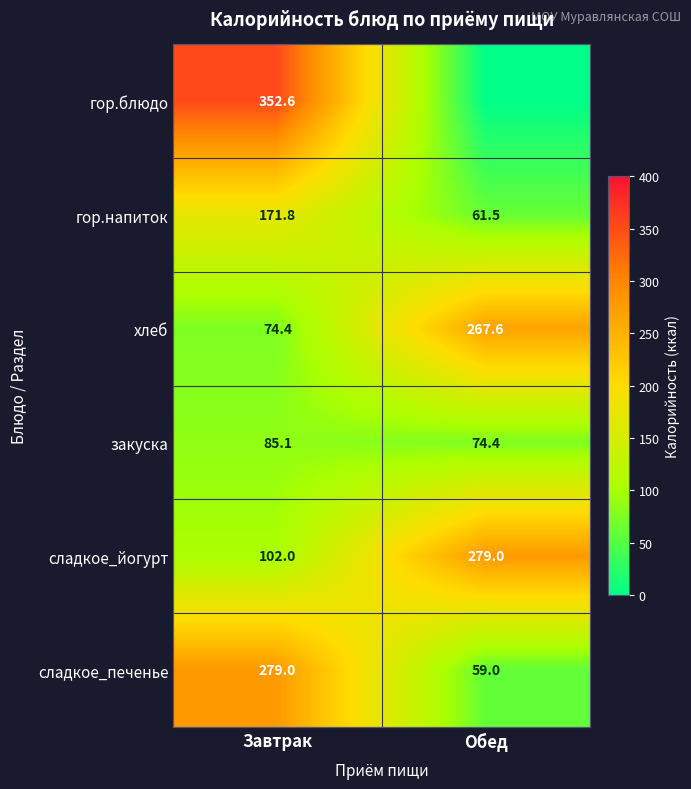

What is the difference between the highest and lowest values at Завтрак?

278.2